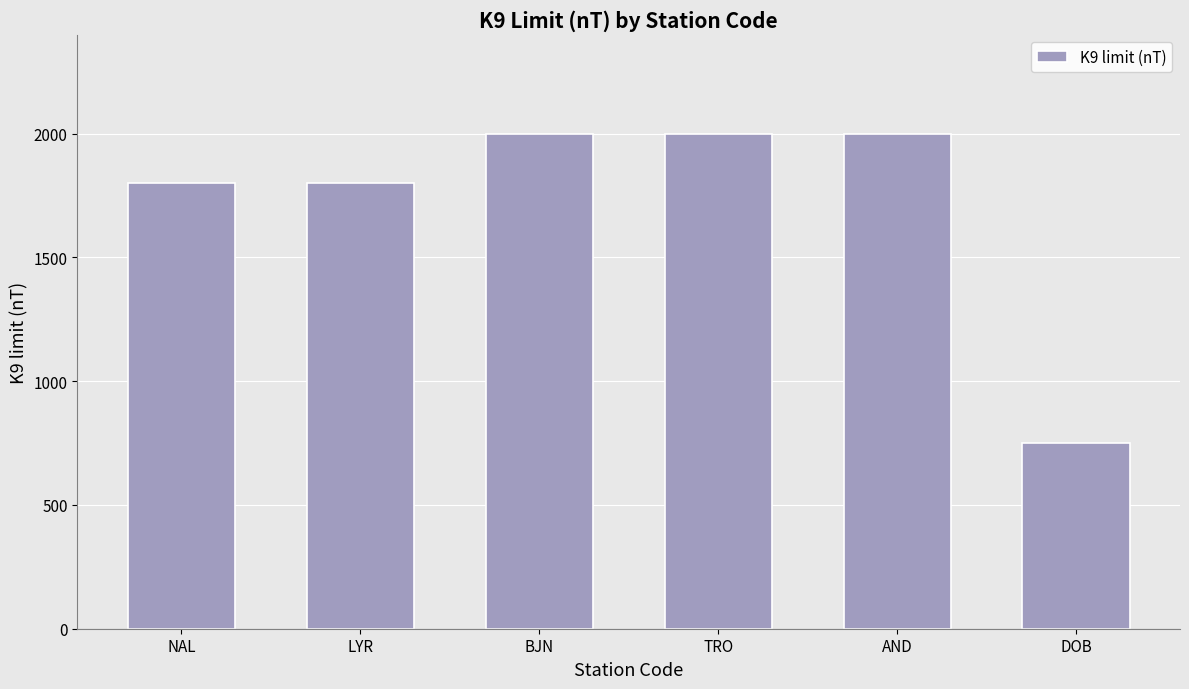

Are the bars horizontal?

No